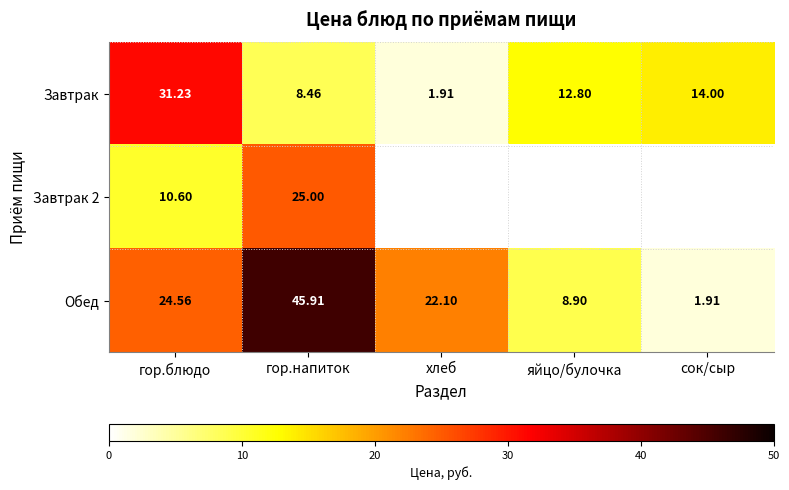

Which category has the lowest value in the Завтрак series?

хлеб